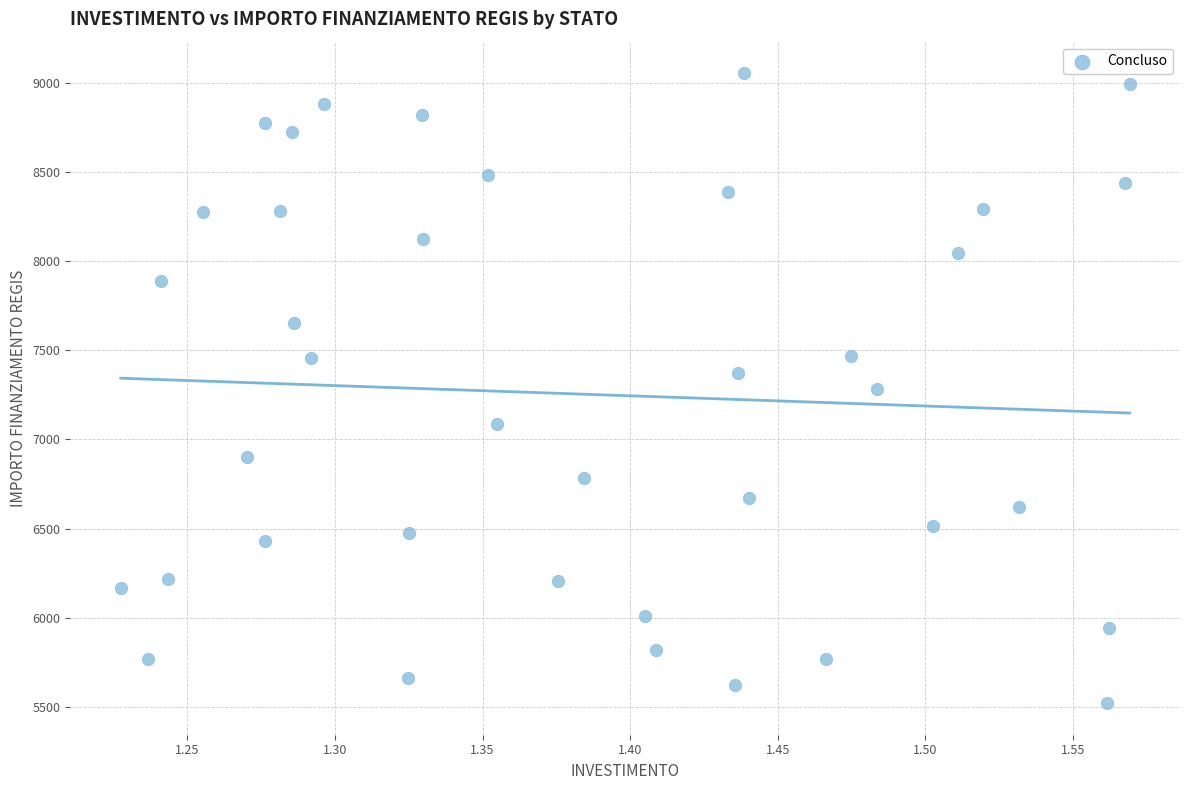

What is the range of X values (max minus min)?

0.3